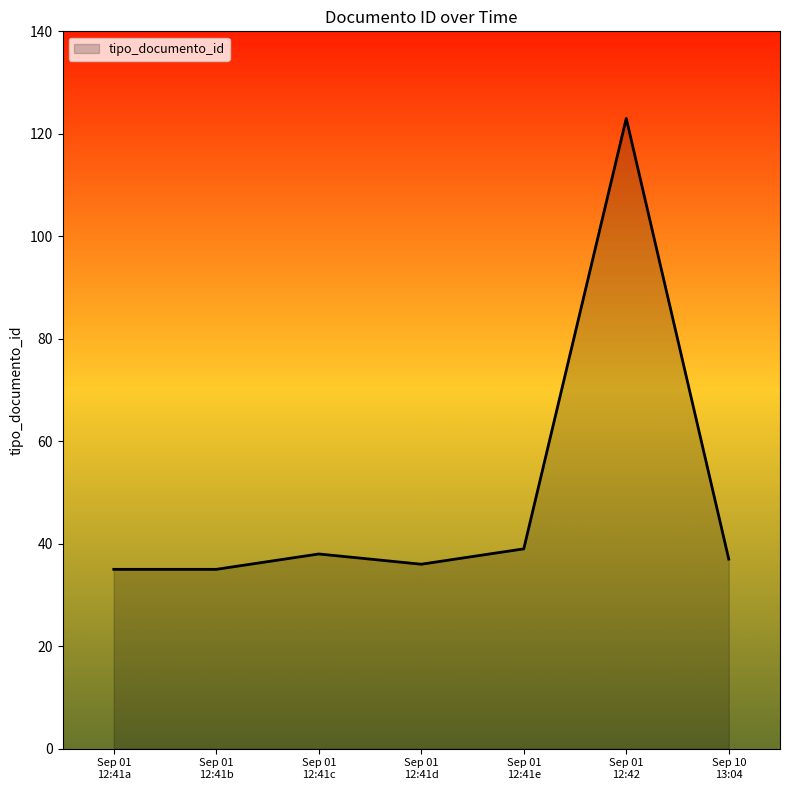

How many interior local peaks (higher than both neighbors) does the data have?

2